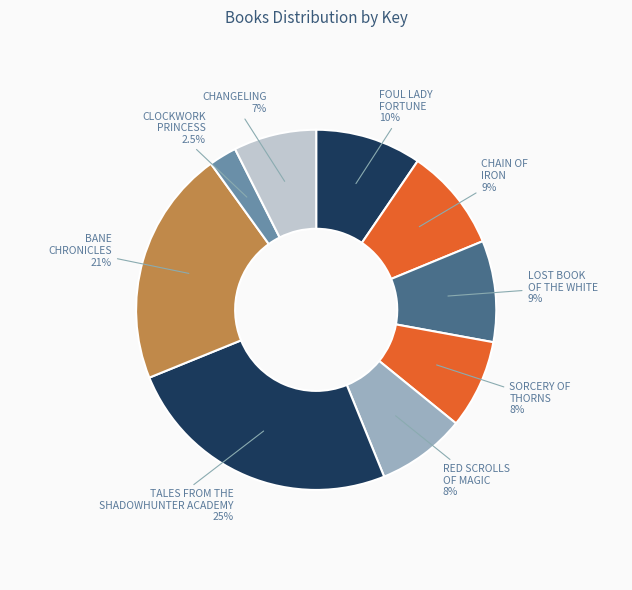

How many segments does this pie chart have?

9